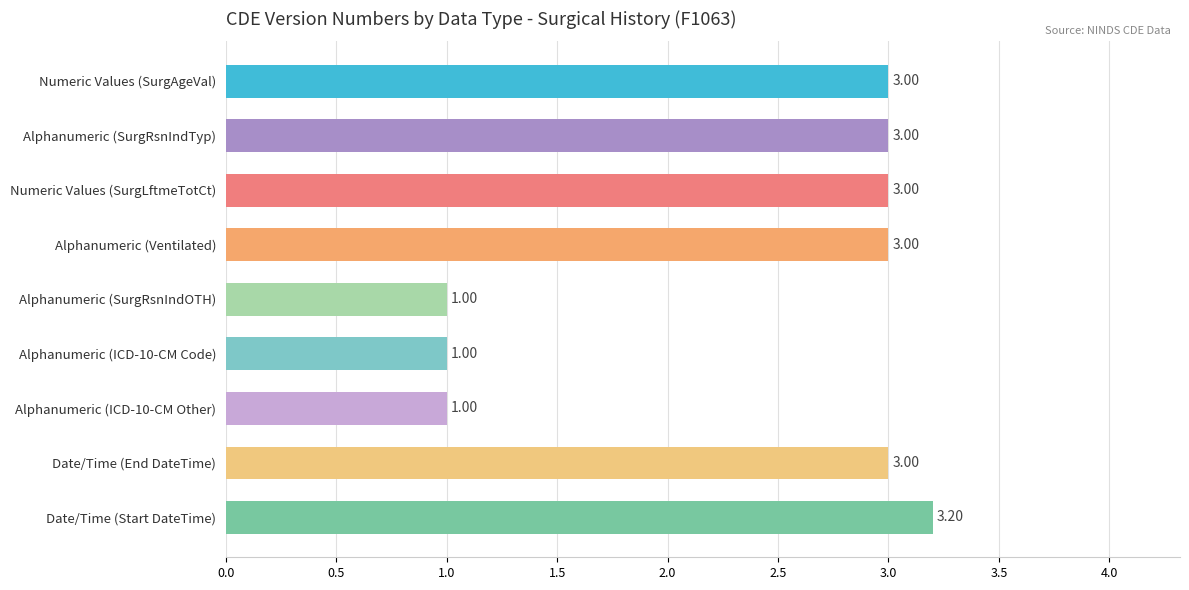

What is the difference between the values at Date/Time (Start DateTime) and Alphanumeric (SurgRsnIndOTH)?

2.2